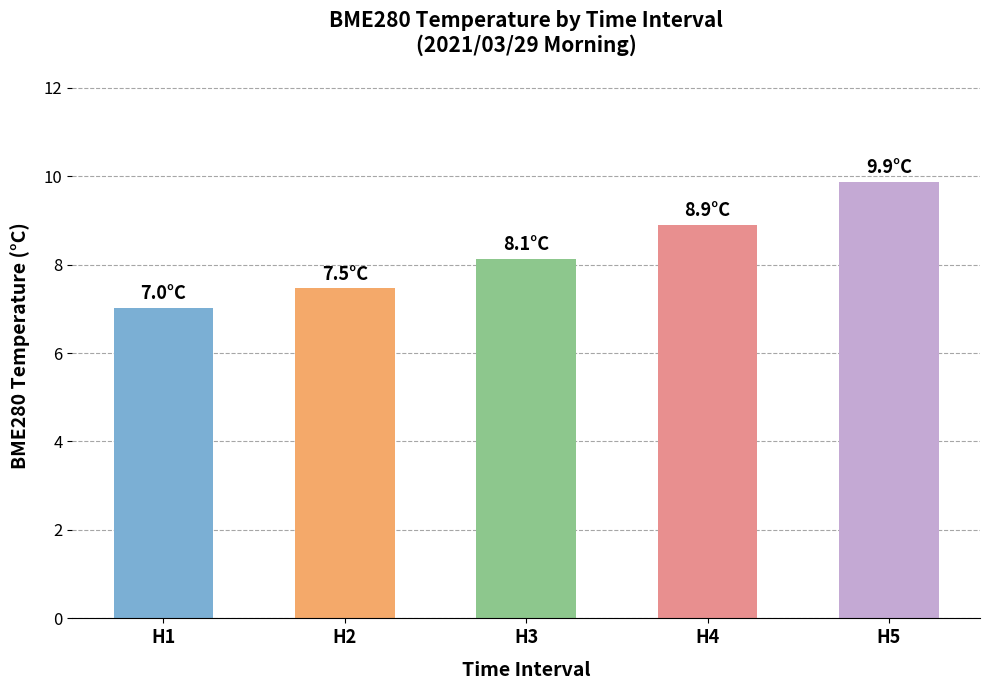

List the labels in order of value, largest first.

H5, H4, H3, H2, H1